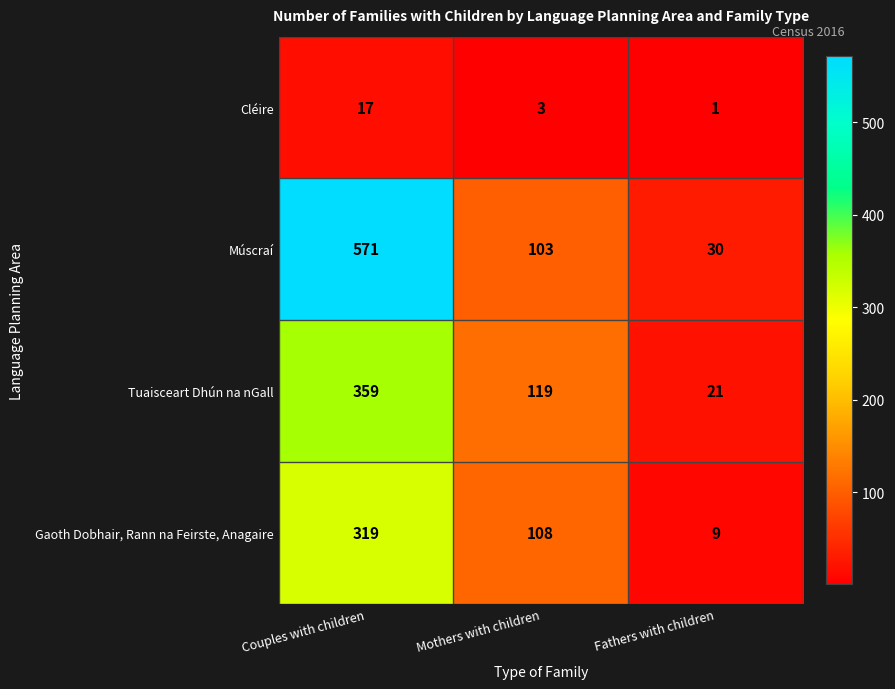

The Tuaisceart Dhún na nGall series shows 527 at Couples with children. True or false?

False